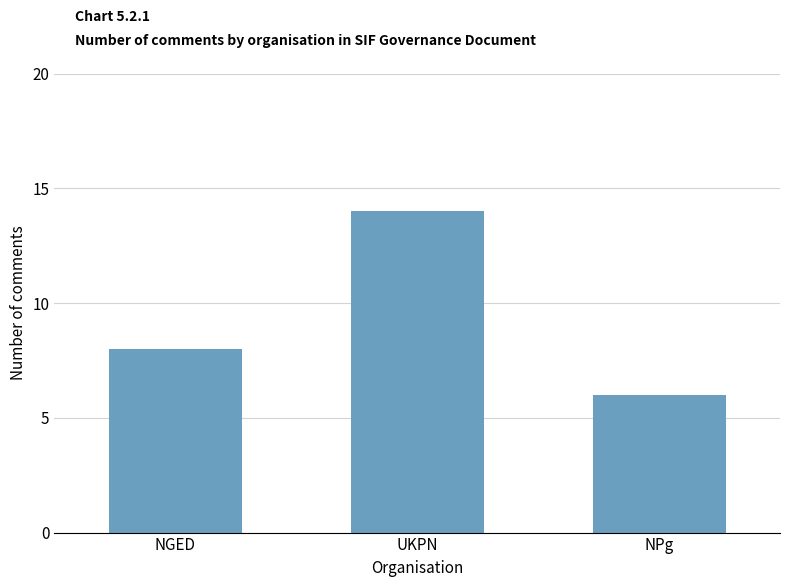

How many distinct data groups are displayed?

1